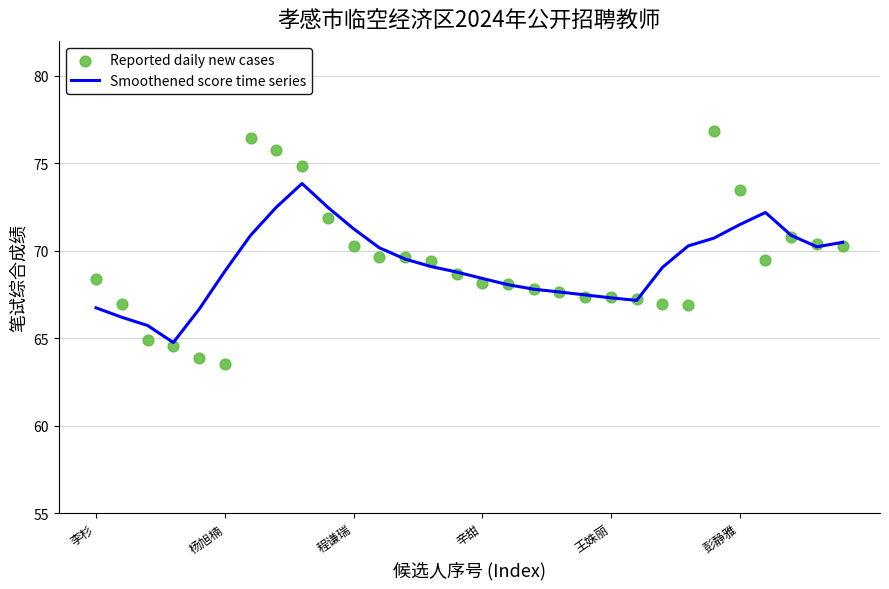

Which series has the largest total across all categories?

Reported daily new cases